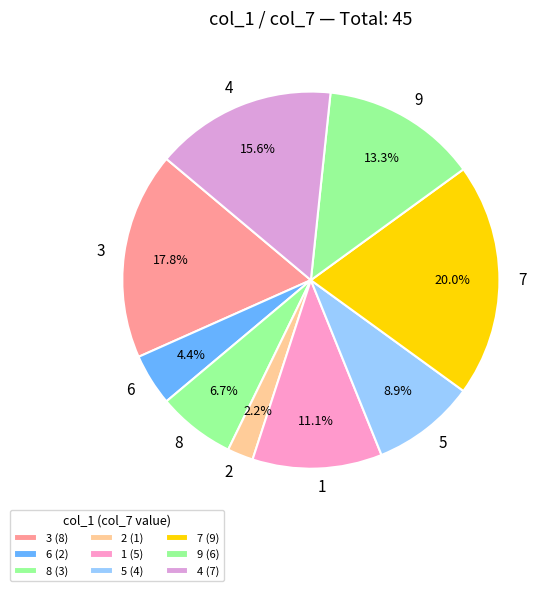

Does 9 represent more than half of the total?

No